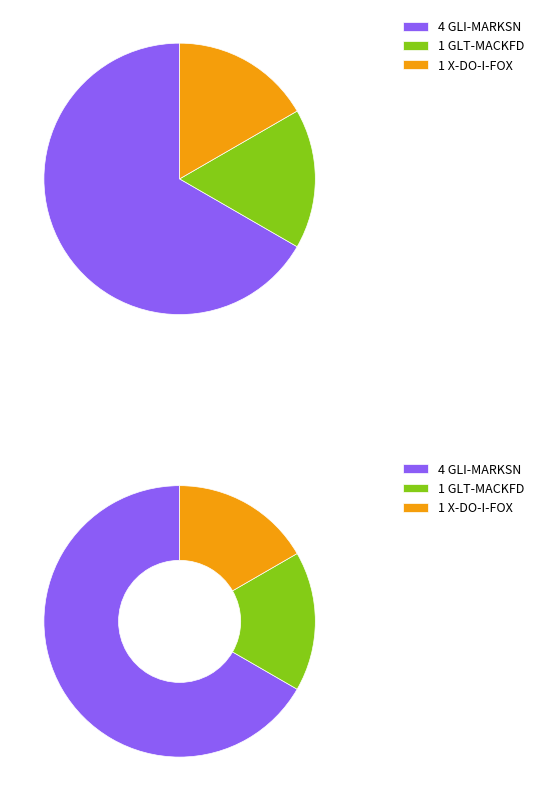

What percentage is the GLT-MACKFD slice, to the nearest percent?

17%